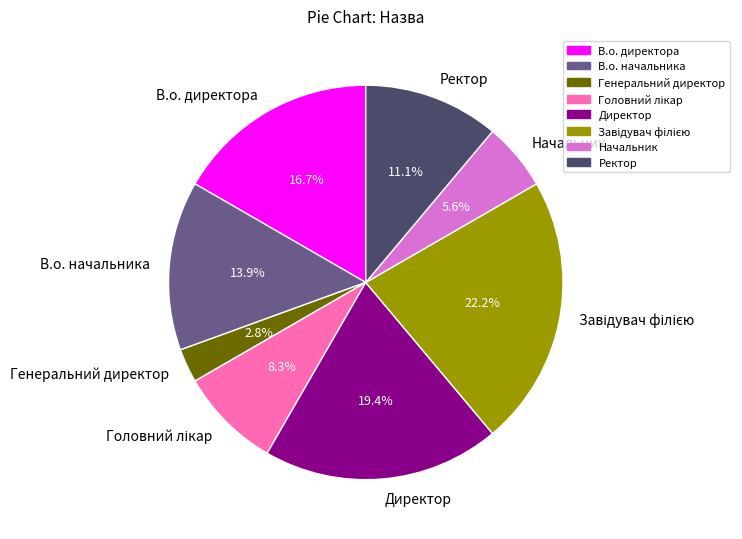

To the nearest percent, what is the difference between the largest and smallest slice percentages?

19%